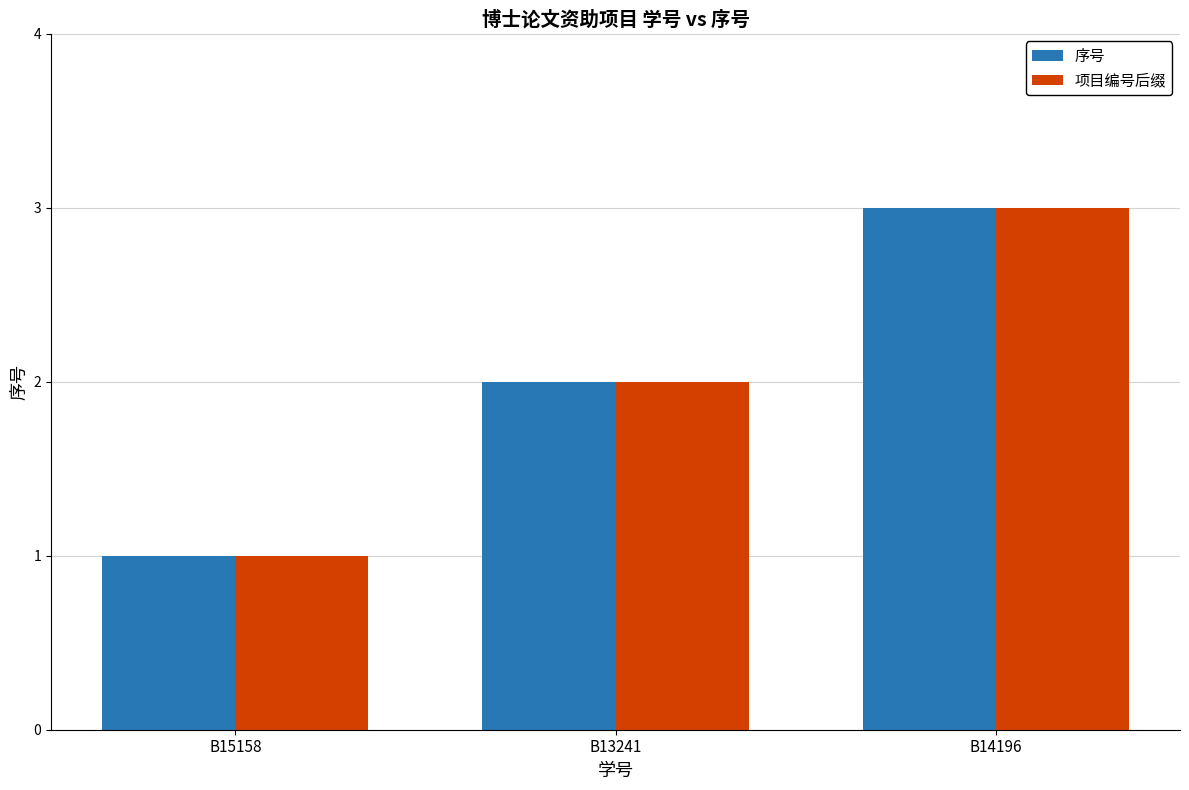

What is the value of the 项目编号后缀 bar at the 2nd from the left?

2